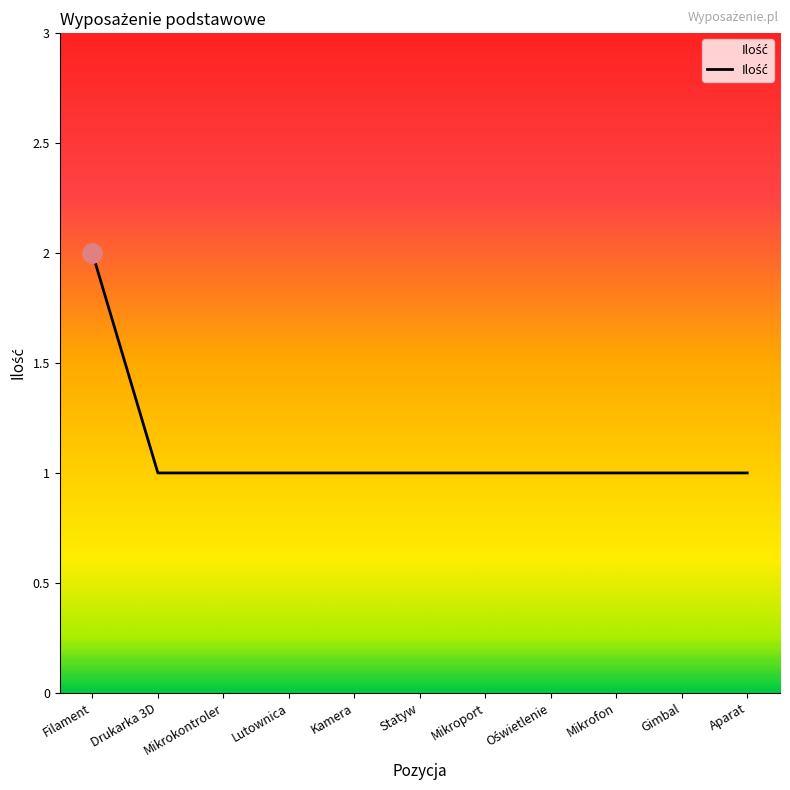

What position from the right is Mikrokontroler?

9